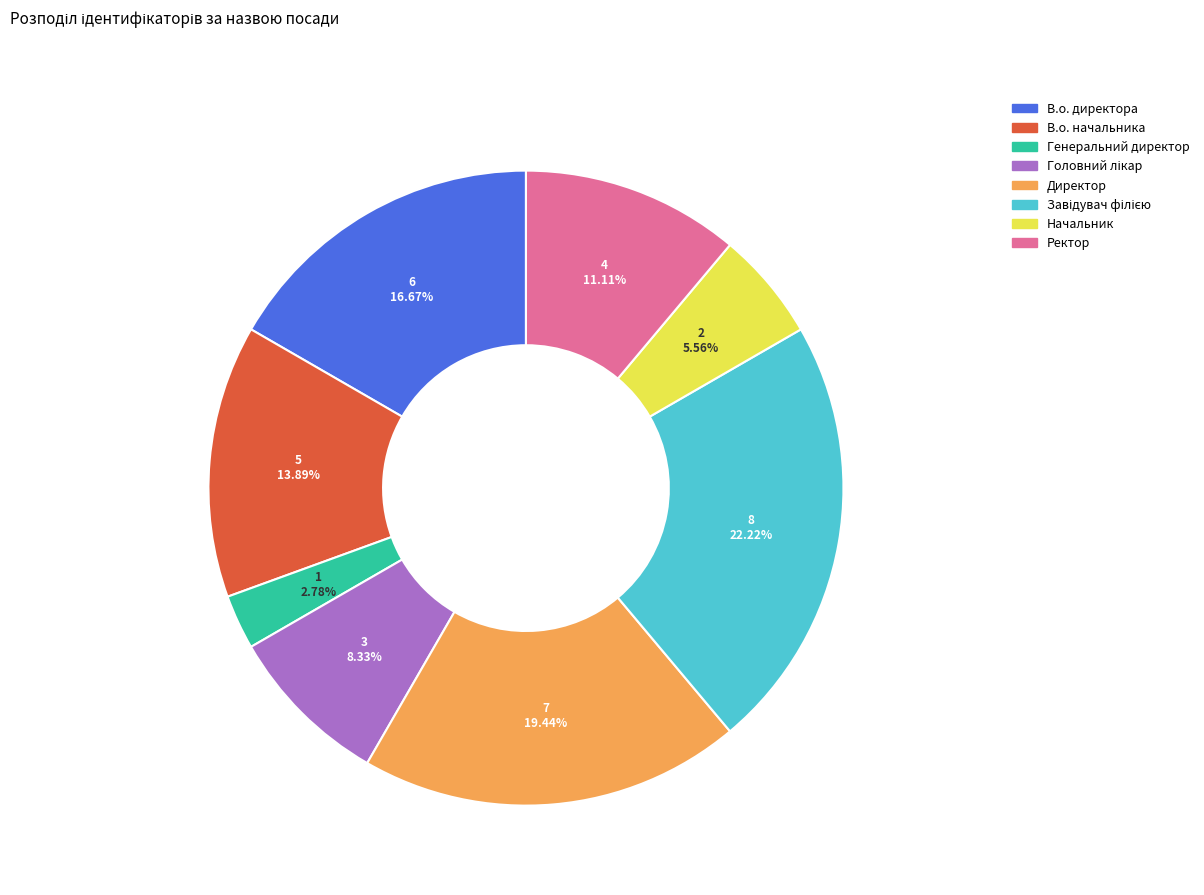

Which slice is the smallest?

Генеральний директор